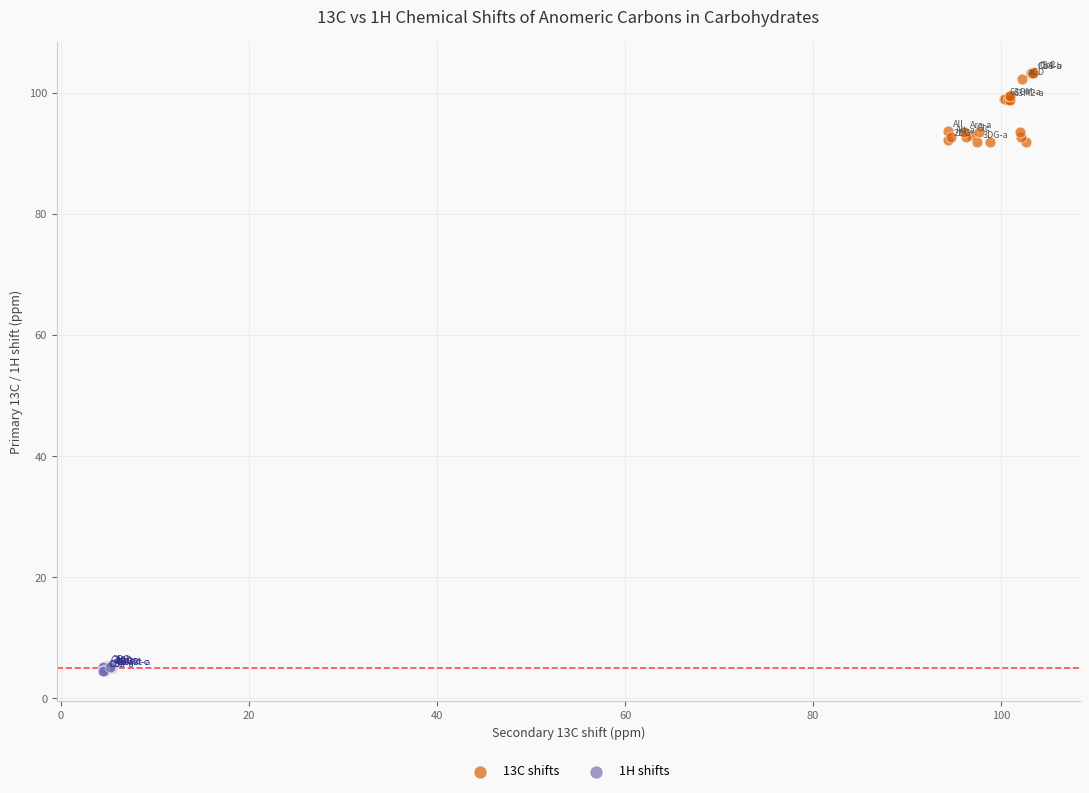

Which series has the widest spread of Y values?

13C shifts